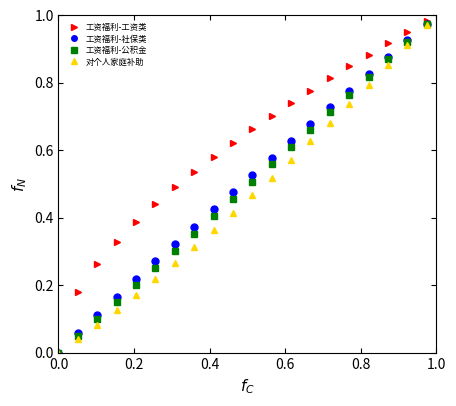

True or false: 对个人家庭补助 has more than 2 interior local peaks.

False